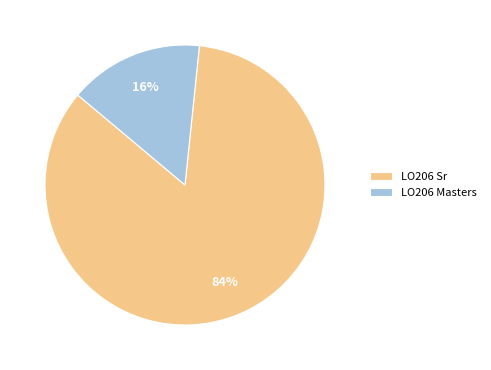

Does LO206 Masters represent more than half of the total?

No